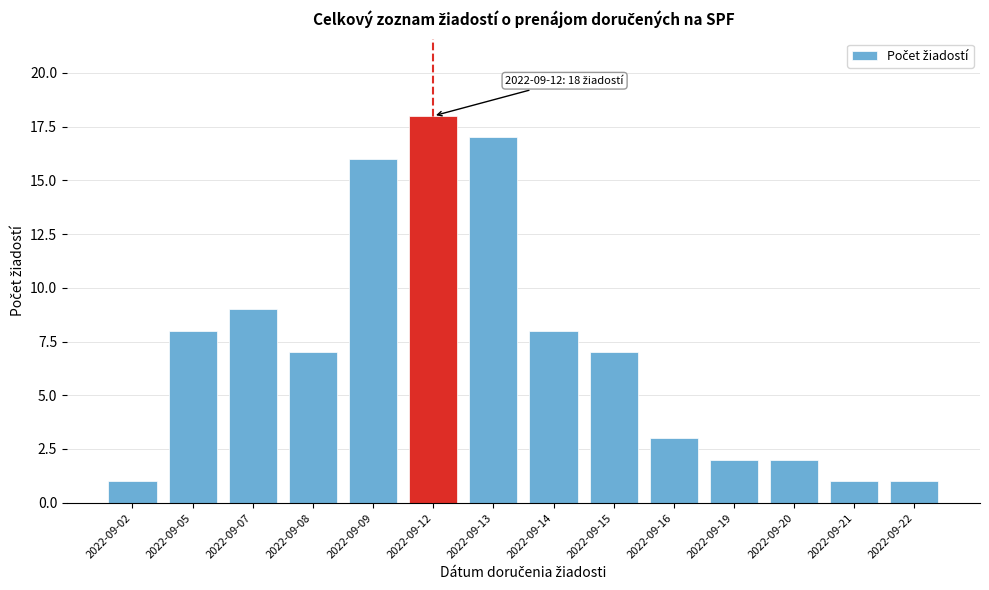

Reading right to left, transcribe all the data shown in this chart.

2022-09-22=1	2022-09-21=1	2022-09-20=2	2022-09-19=2	2022-09-16=3	2022-09-15=7	2022-09-14=8	2022-09-13=17	2022-09-12=18	2022-09-09=16	2022-09-08=7	2022-09-07=9	2022-09-05=8	2022-09-02=1